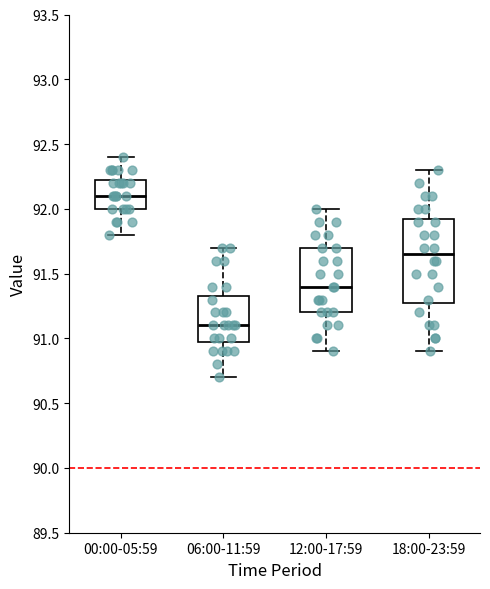

Comparing the boxes themselves (not the whiskers), which one is the tallest?

18:00-23:59